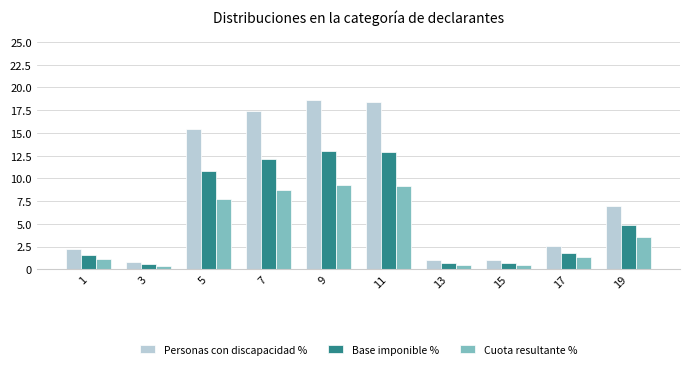

Rank the series by their average value, from lowest to highest.

Cuota resultante %, Base imponible %, Personas con discapacidad %